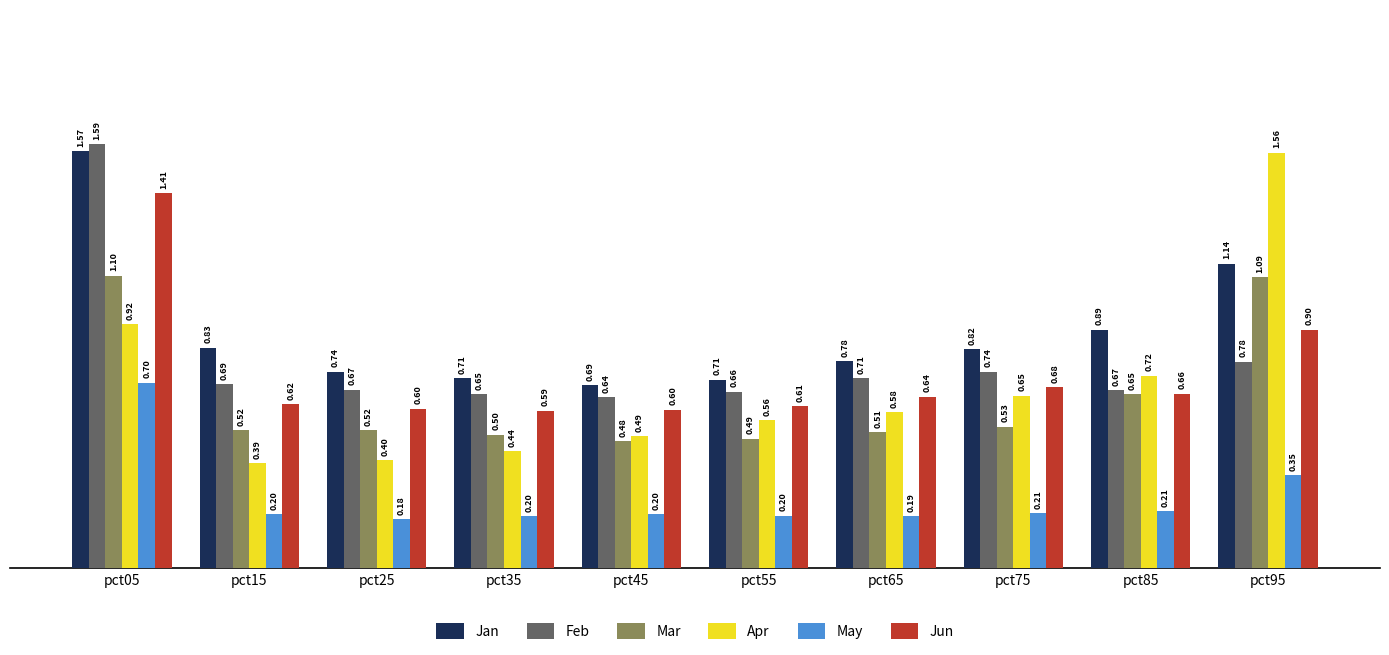

What is the difference between the second highest and second lowest values in the May series?

0.2